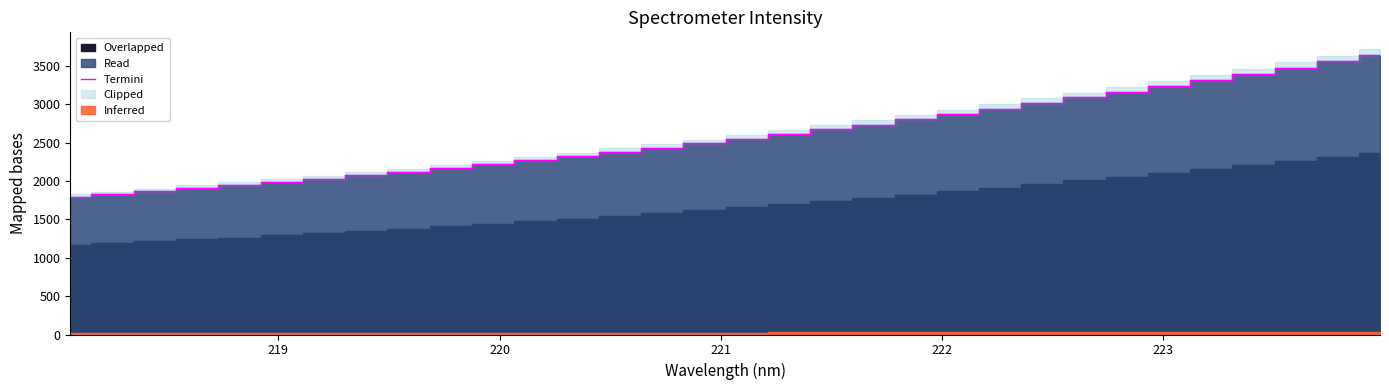

What is the lowest value of the Termini series?

1790.9